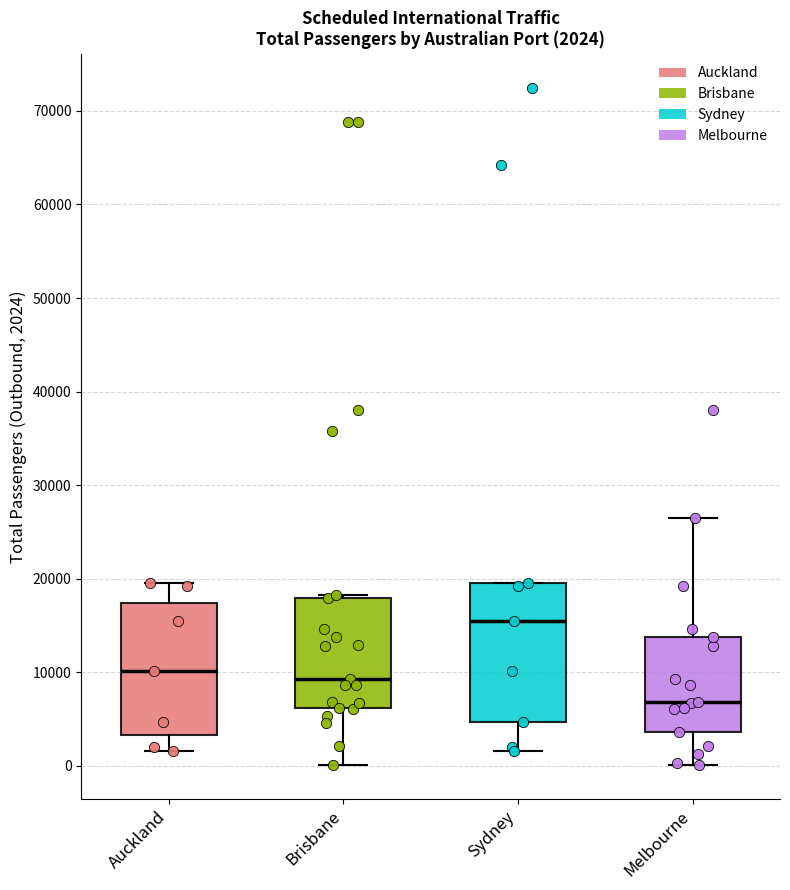

Which box has the lowest median line?

Melbourne